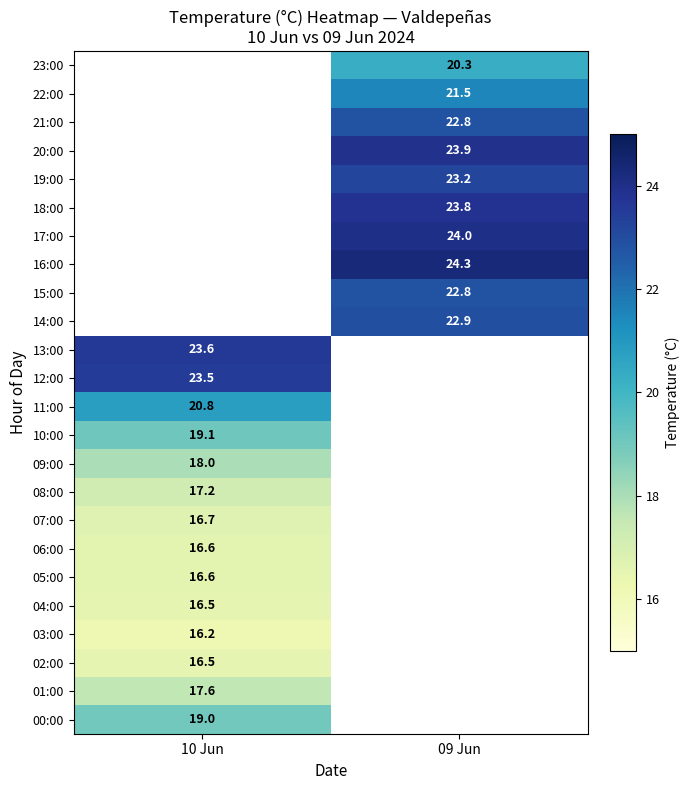

True or false: 18:00 has a value of 32.4 at 09 Jun.

False